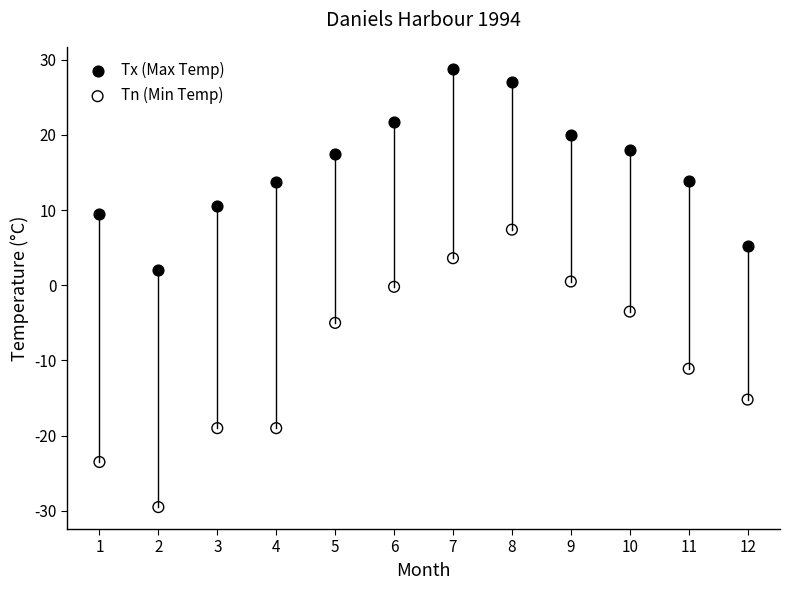

Which series has the largest Y range (max minus min)?

Tn (Min Temp)